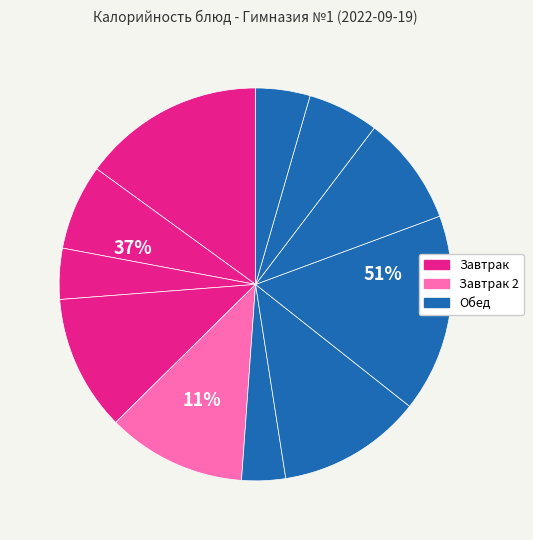

How many segments does this pie chart have?

11